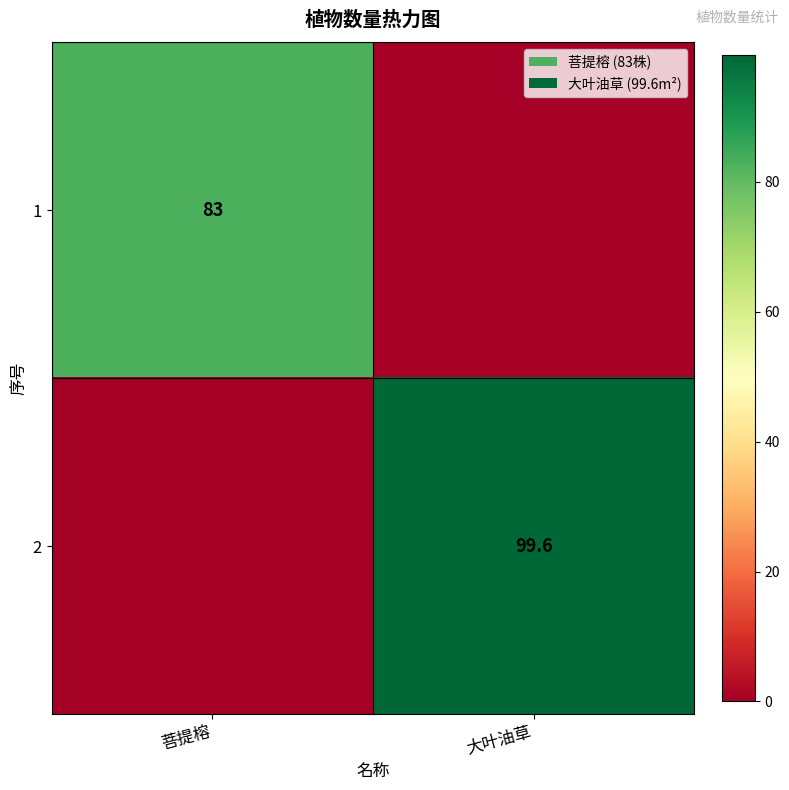

True or false: 2 has a value of 49.9 at 大叶油草.

False